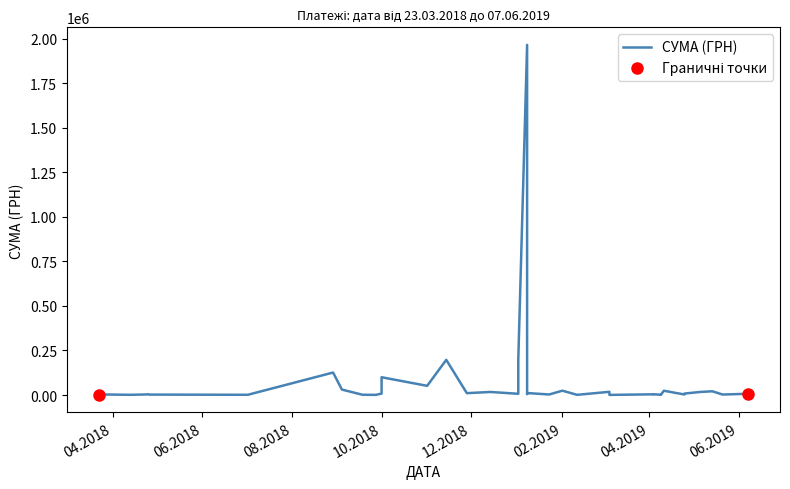

List the labels in order of value, smallest first.

23.03.2018, 05.03.2019, 27.09.2018, 09.04.2019, 11.02.2019, 13.04.2018, 02.07.2018, 23.03.2018, 18.09.2018, 09.04.2019, 26.04.2018, 27.04.2018, 21.05.2019, 28.03.2018, 23.01.2019, 25.04.2019, 24.04.2018, 04.04.2019, 04.04.2019, 25.04.2018, 08.01.2019, 02.01.2019, 07.06.2019, 01.10.2018, 25.04.2019, 28.11.2018, 08.01.2019, 14.12.2018, 06.05.2019, 05.03.2019, 14.05.2019, 11.04.2019, 01.02.2019, 04.09.2018, 01.11.2018, 01.10.2018, 29.08.2018, 14.11.2018, 02.01.2019, 08.01.2019